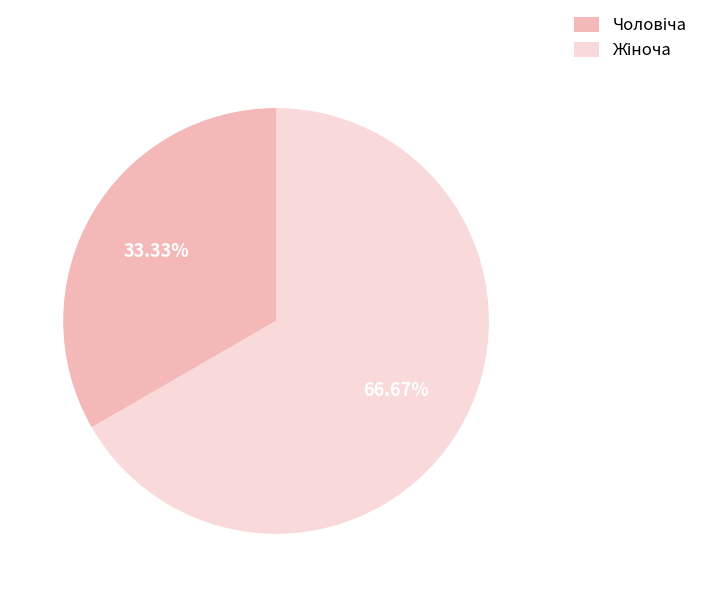

Is there a majority slice in this chart?

Yes